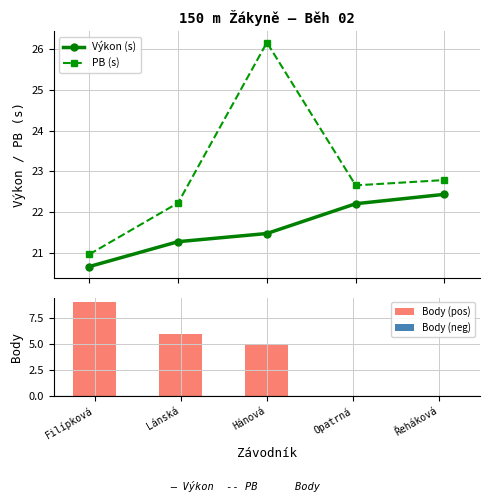

Reading right to left, what are all the values shown in this chart?

Výkon (s): Řeháková=22.4	Opatrná=22.2	Hánová=21.5	Lánská=21.3	Filípková=20.7
PB (s): Řeháková=22.8	Opatrná=22.7	Hánová=26.2	Lánská=22.2	Filípková=21.0
Body (pos): Řeháková=0.0	Opatrná=0.0	Hánová=5.0	Lánská=6.0	Filípková=9.0
Body (neg): Řeháková=0.0	Opatrná=0.0	Hánová=0.0	Lánská=0.0	Filípková=0.0